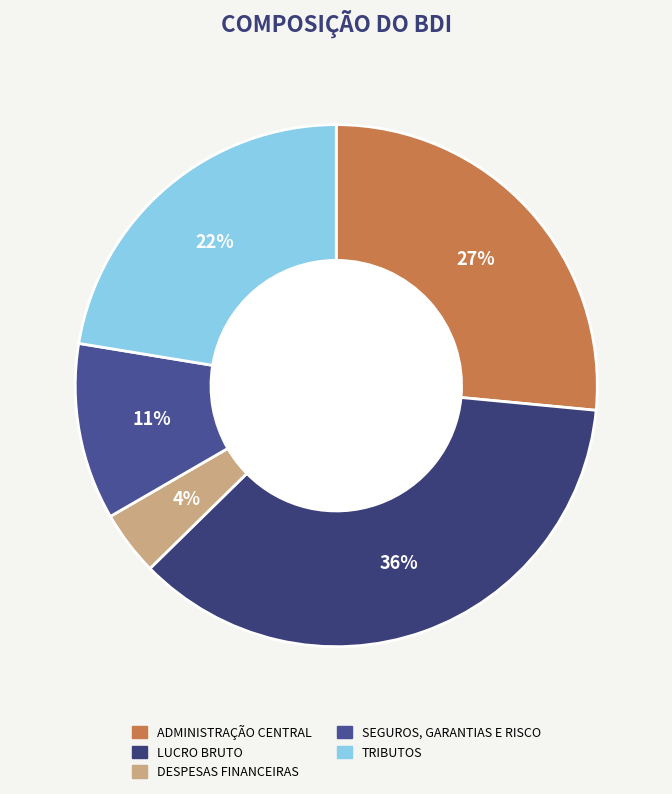

Rank the categories by value from lowest to highest.

DESPESAS FINANCEIRAS, SEGUROS, GARANTIAS E RISCO, TRIBUTOS, ADMINISTRAÇÃO CENTRAL, LUCRO BRUTO